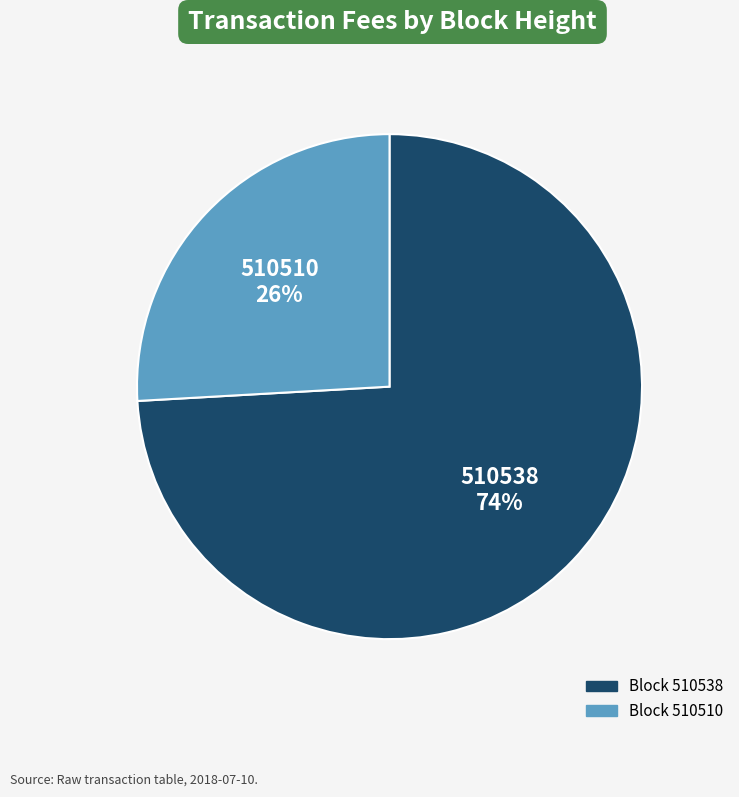

Is there any slice that represents more than half of the pie?

Yes